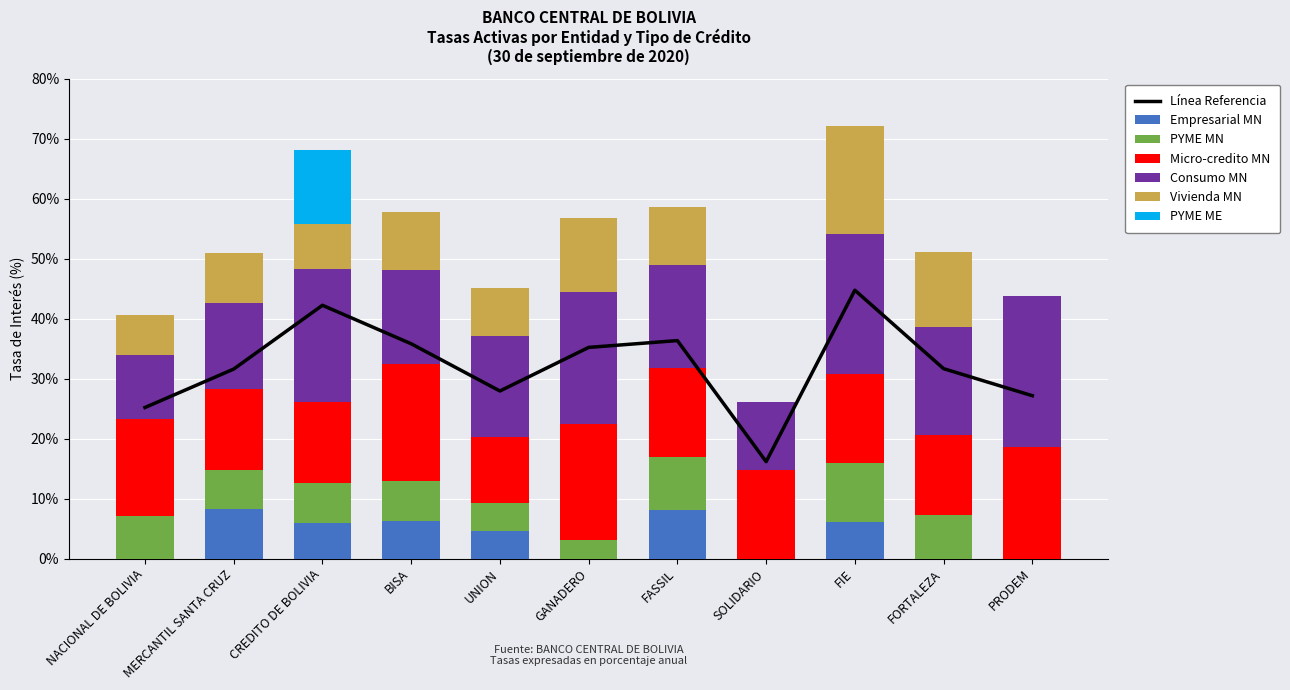

At which label is PYME MN closest to 4?

UNION